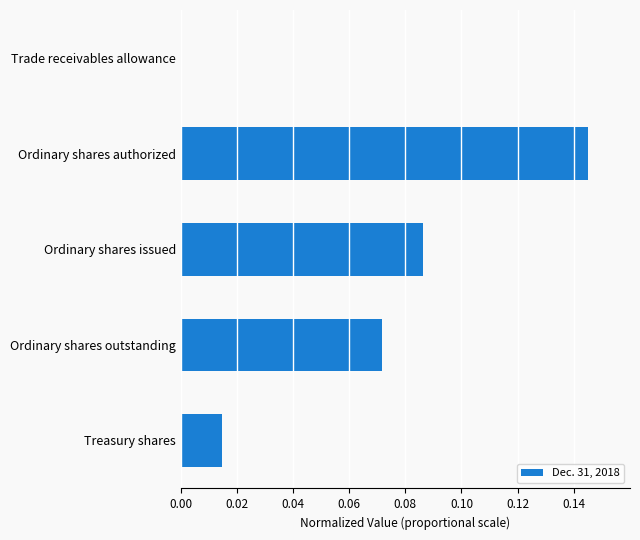

Which has a higher value, Treasury shares or Trade receivables allowance?

Treasury shares